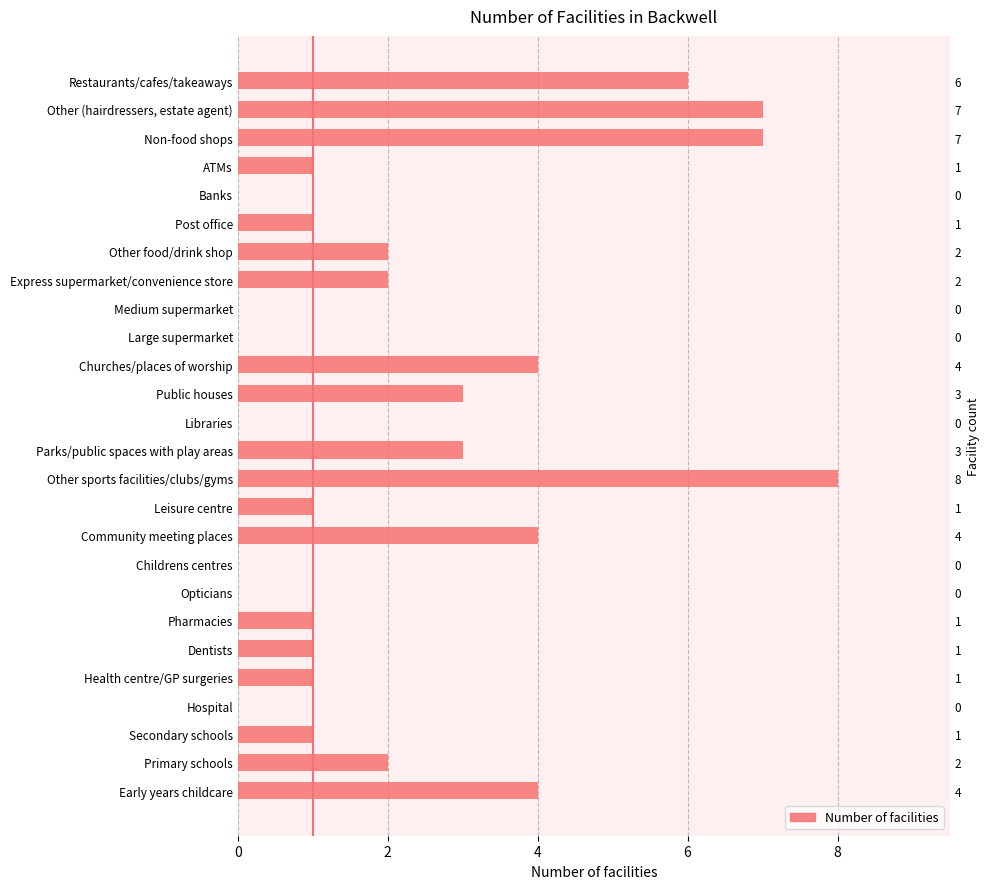

Is it true that the value at Libraries is 2?

False